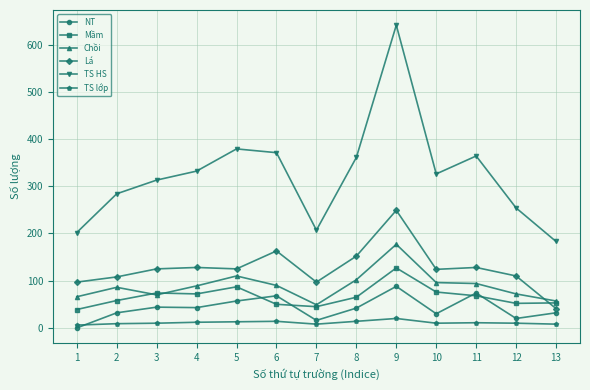

How many lines are shown in the chart?

6